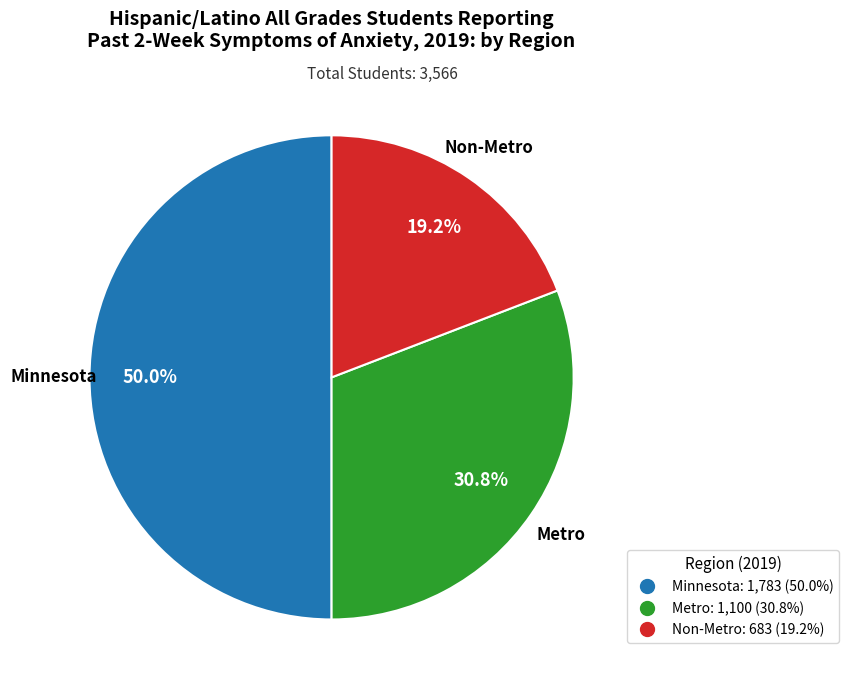

Does Non-Metro account for over 50% of the chart?

No